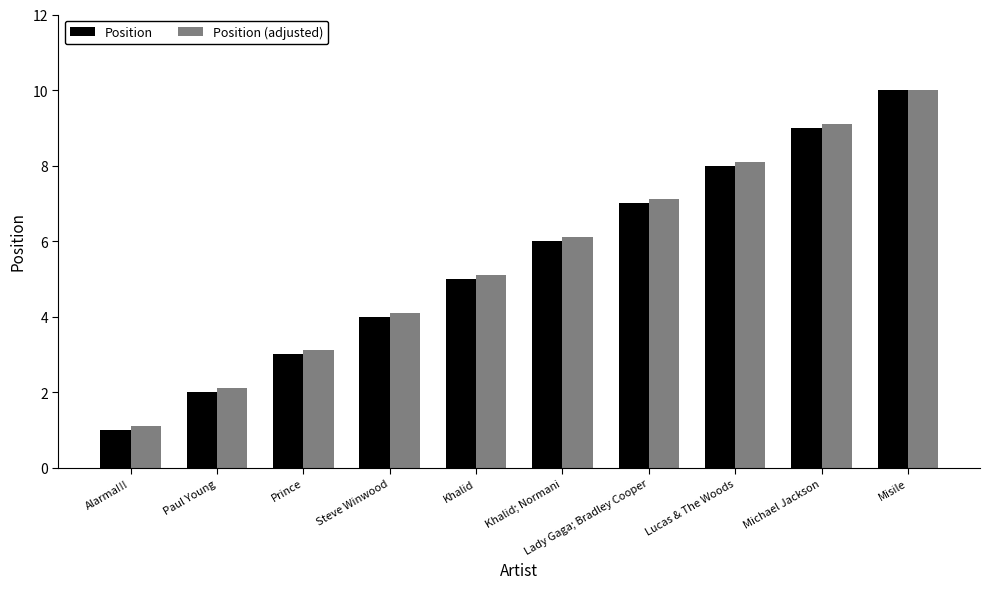

What is the maximum value shown in the chart?

10.0